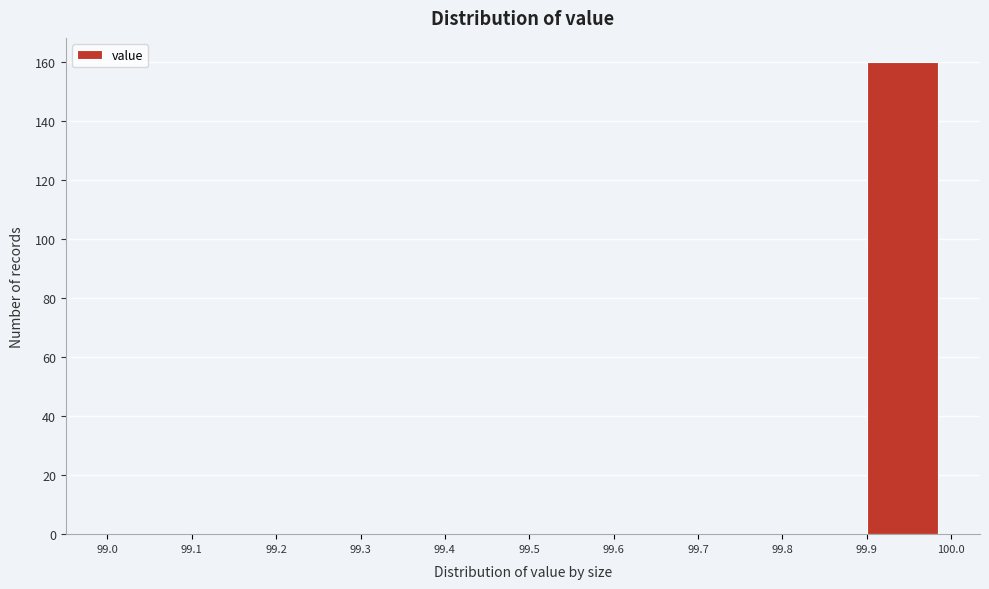

How tall is the bar that spans 99.9 to 100.0 on the x-axis? The values are not printed on the chart, so give them approximately, as read against the axis.

160